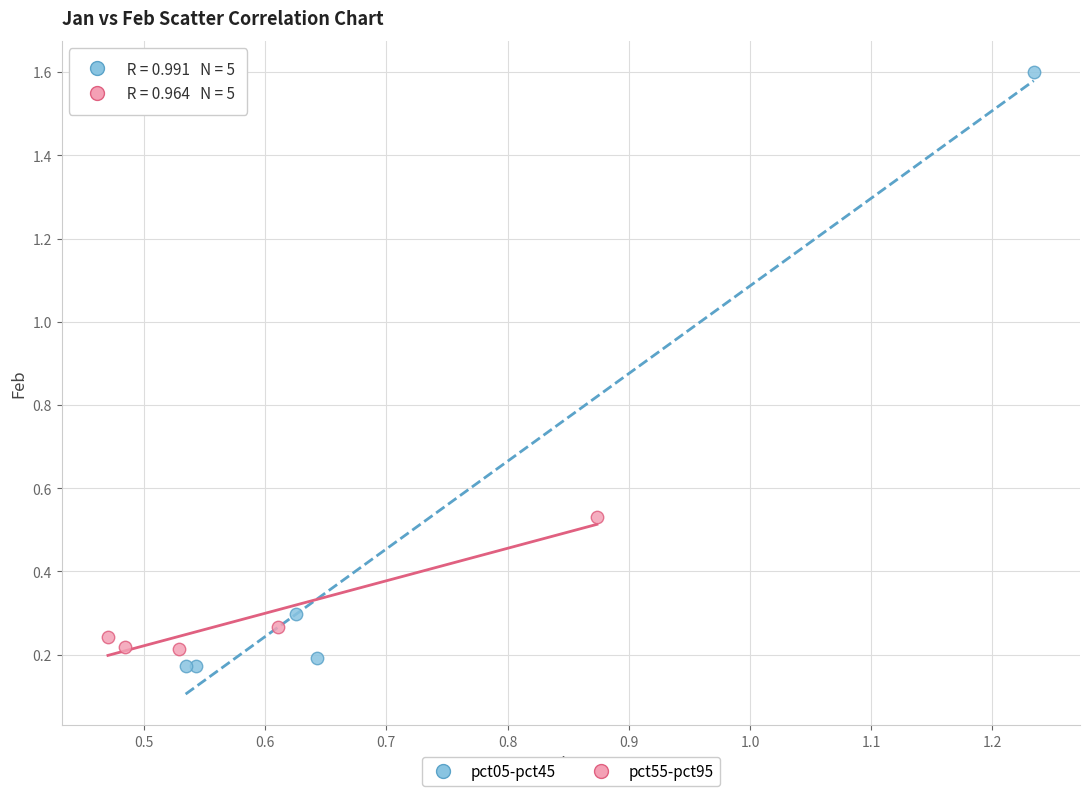

Which series has the largest Y range (max minus min)?

pct05-pct45